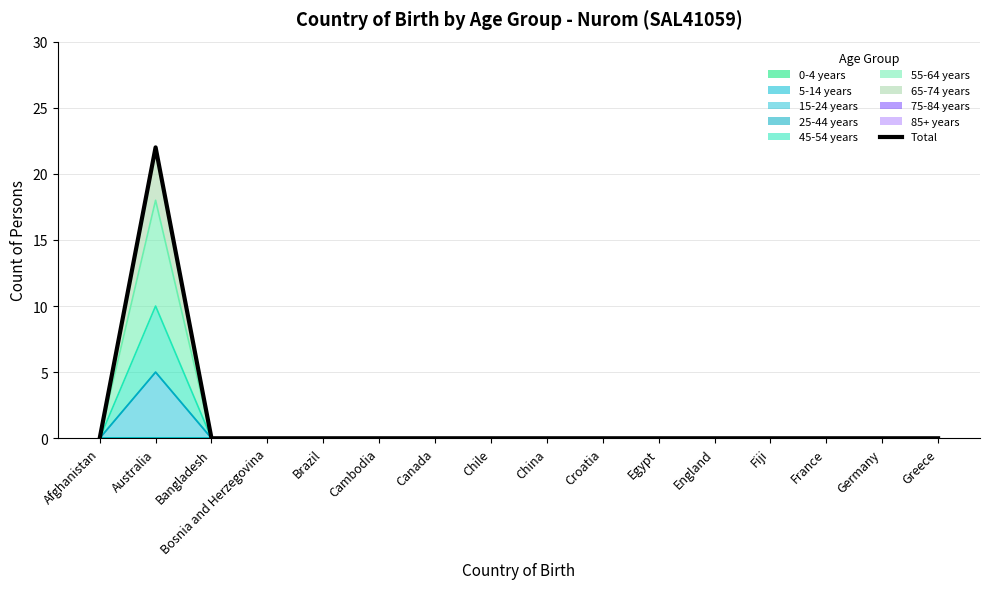

What is the sum of all values?

22